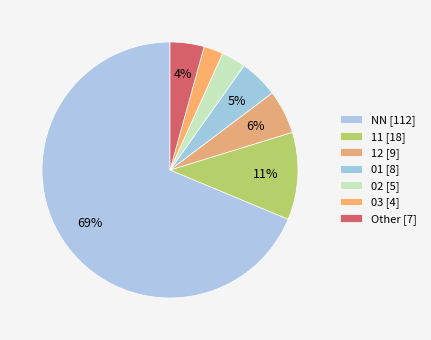

How many slices are in this pie chart?

7